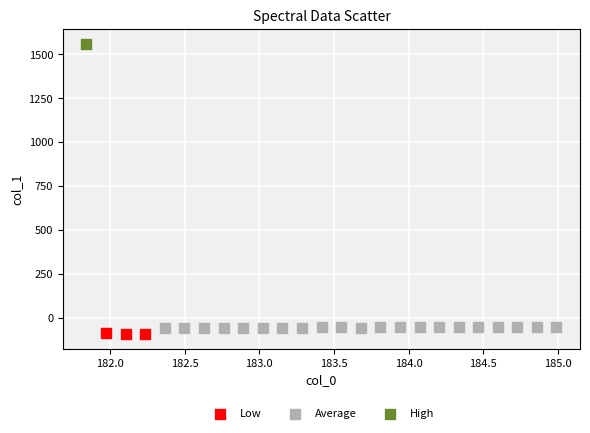

What are all the series names shown in the legend?

Low, Average, High